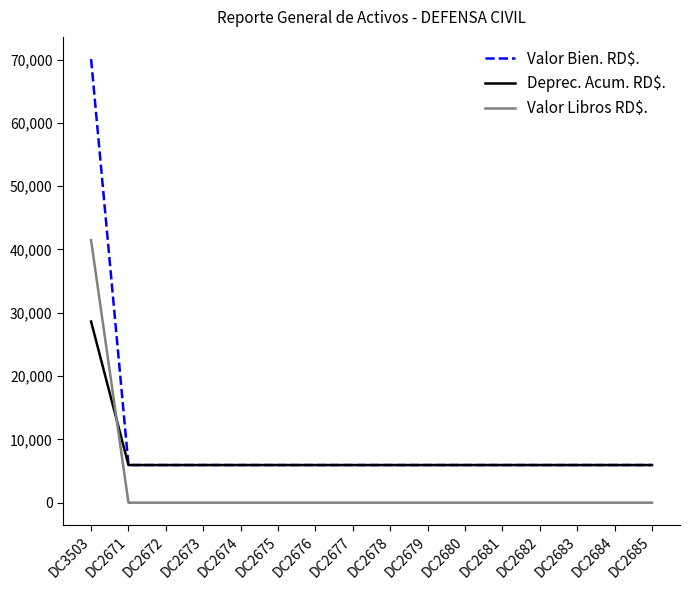

At which category is the sum across all series the highest?

DC3503